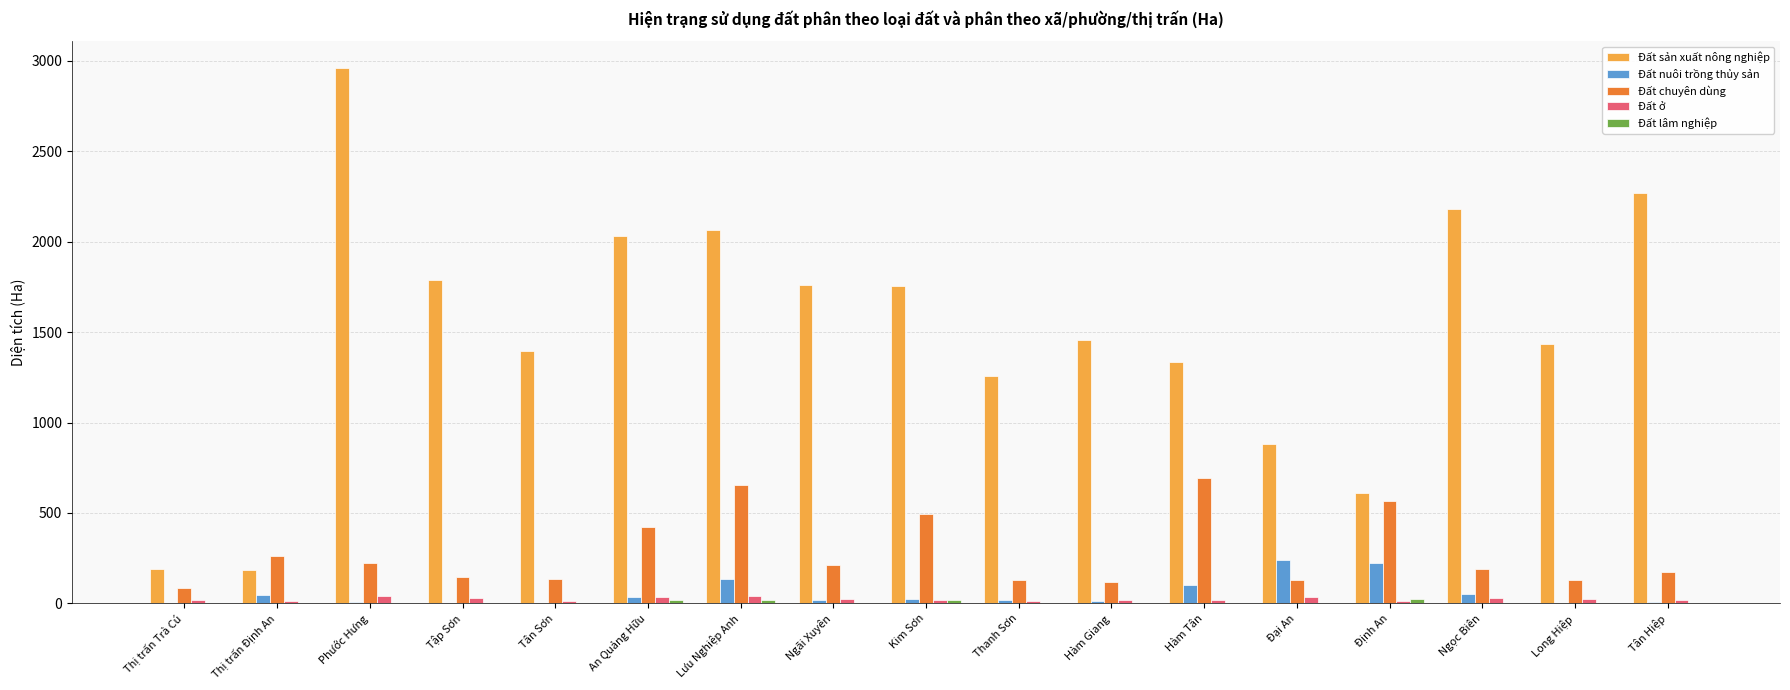

At which category is the sum across all series the highest?

Phước Hưng